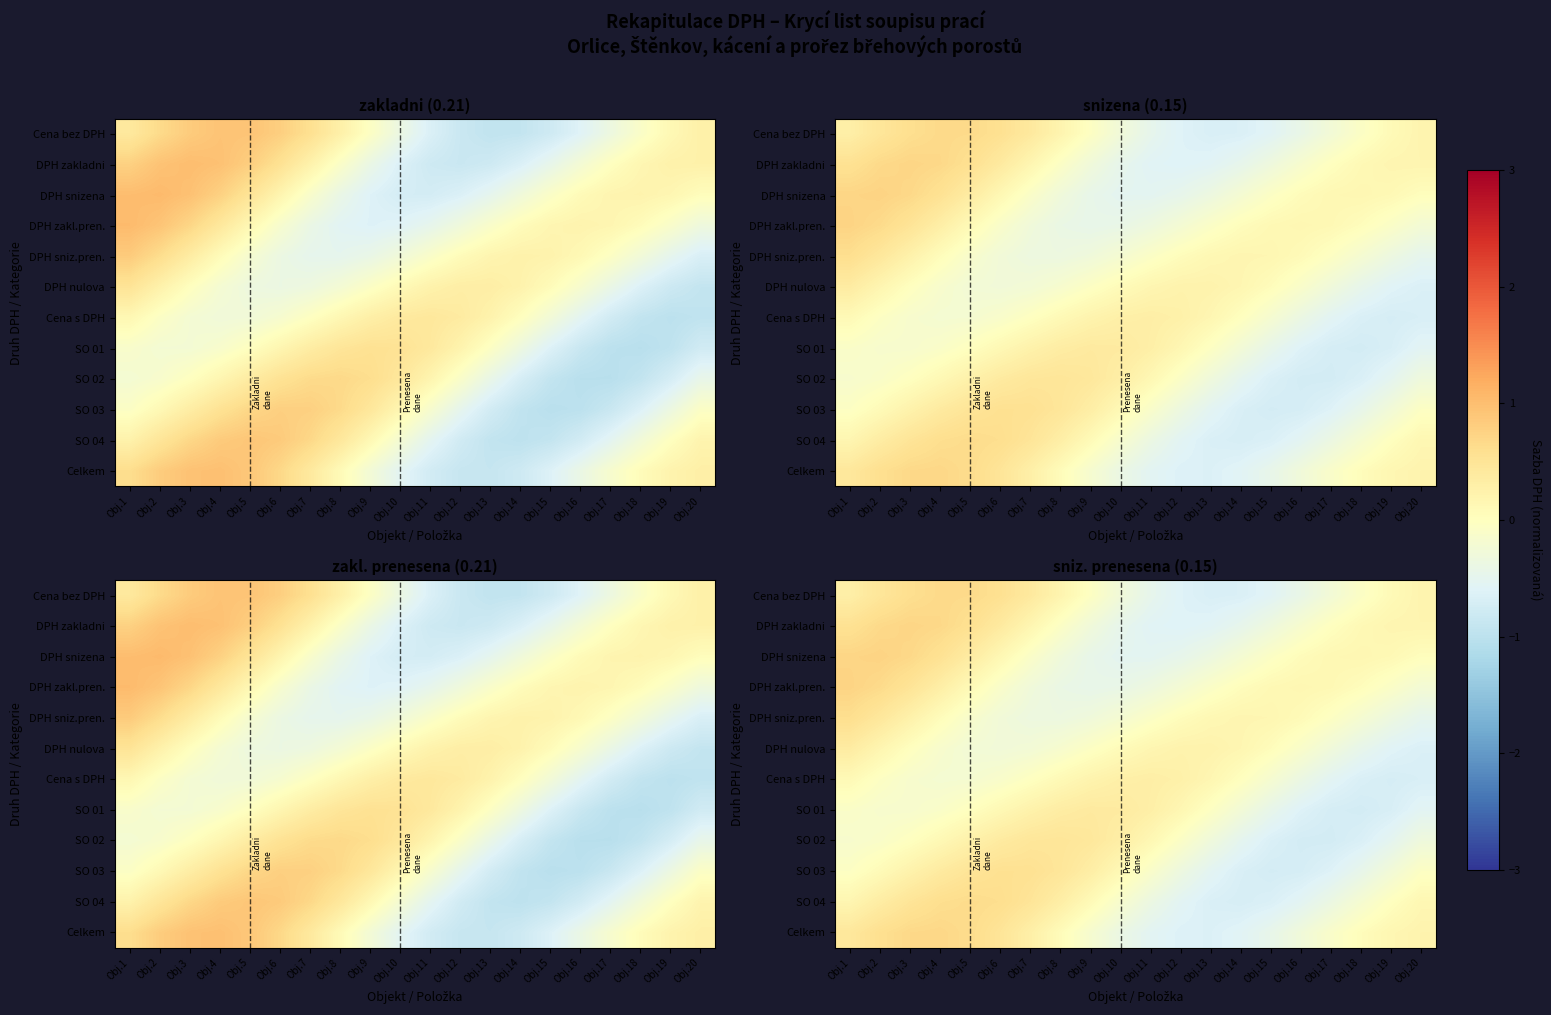

How many distinct data groups are displayed?

12